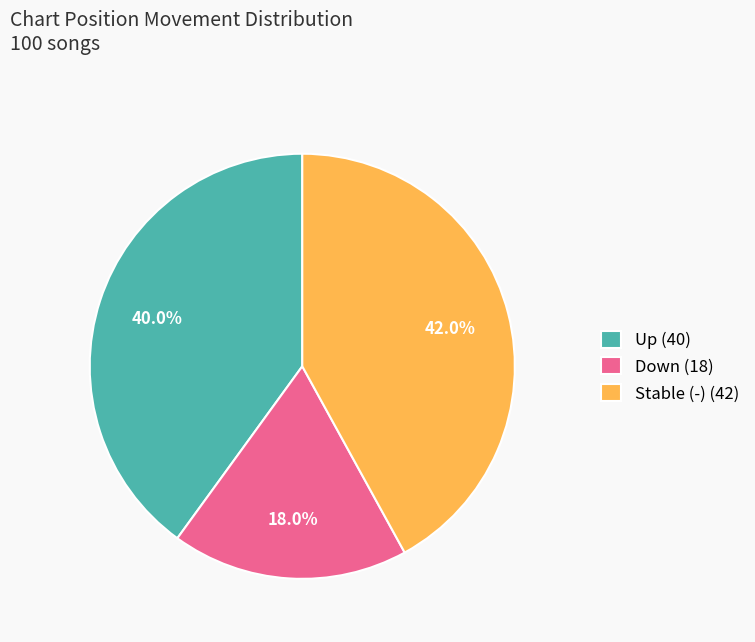

Is there any slice that represents more than half of the pie?

No